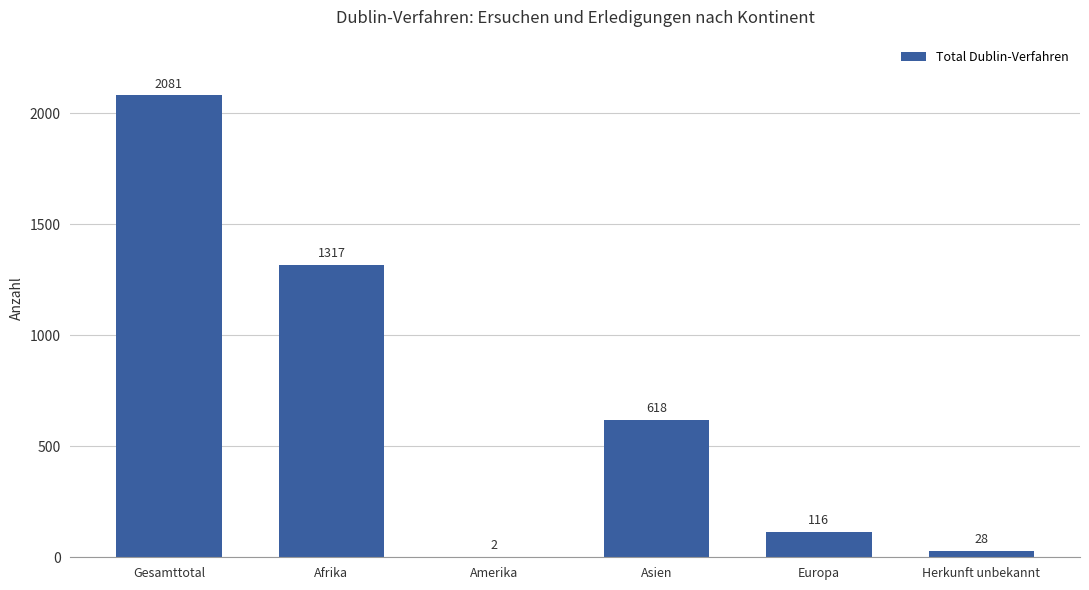

Reading right to left, what are all the values shown in this chart?

28	116	618	2	1317	2081